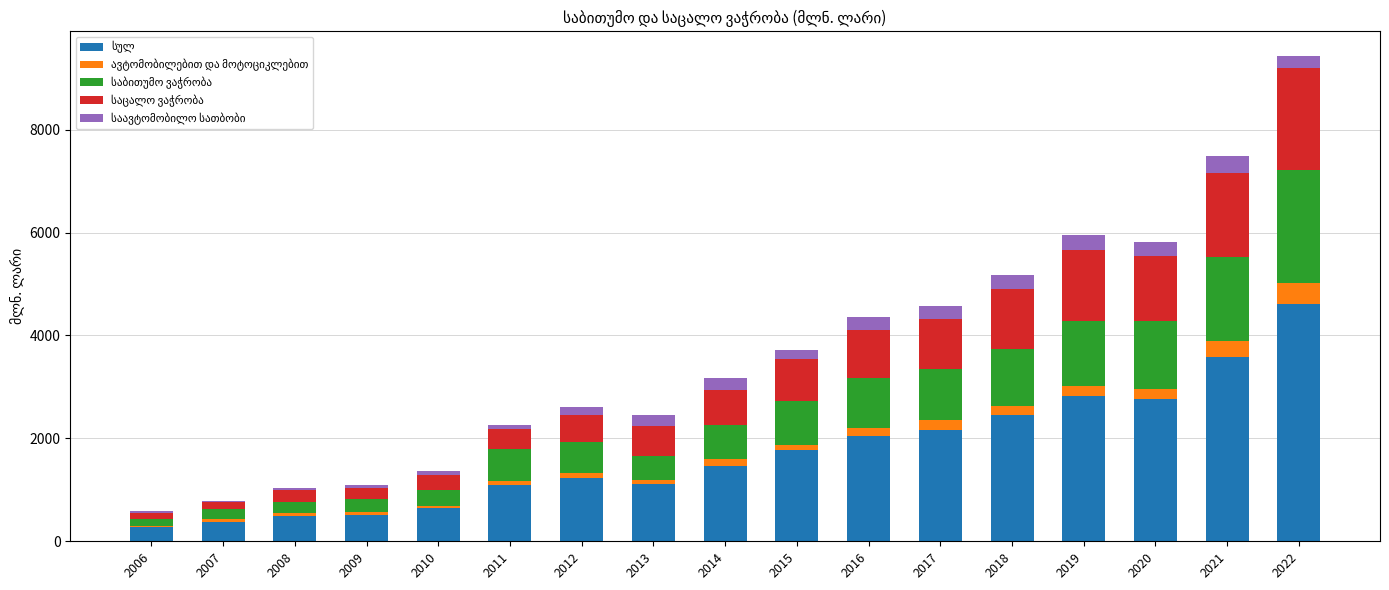

What is the total value across all series at 2017?

4570.2